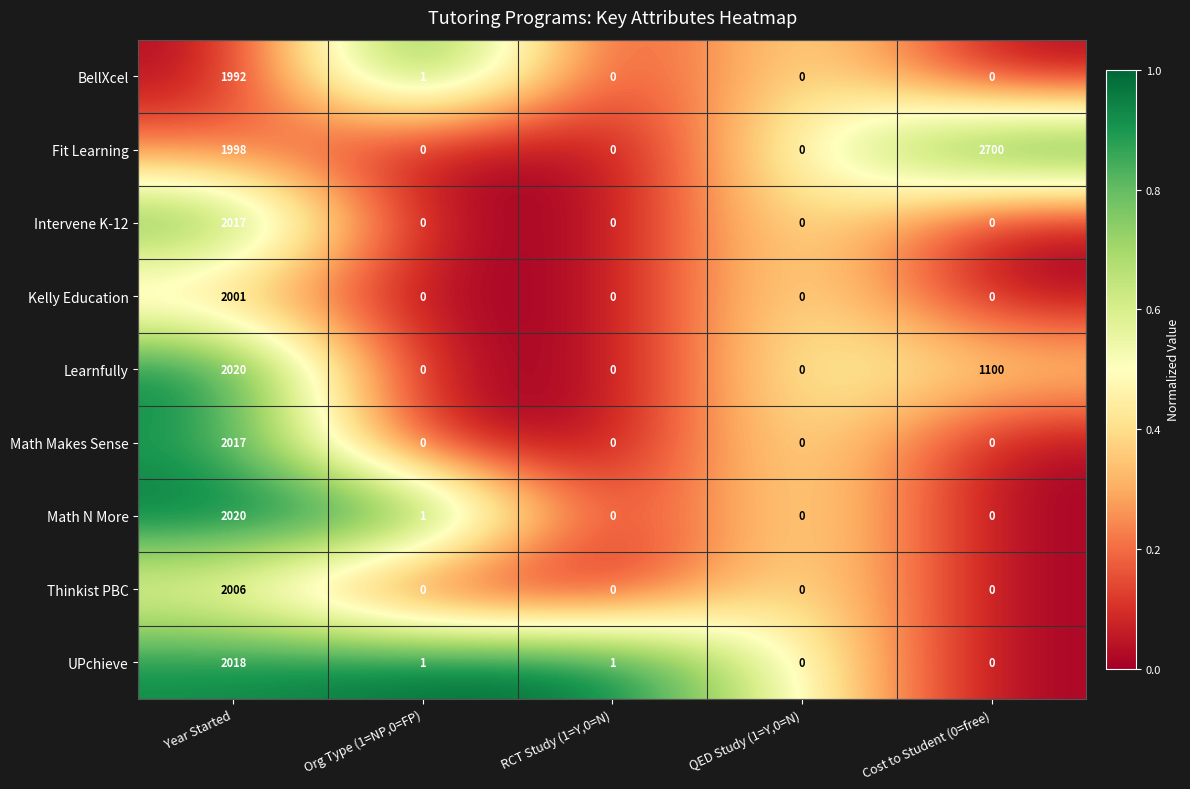

Count the Fit Learning values in the range 0 to 1998.

4